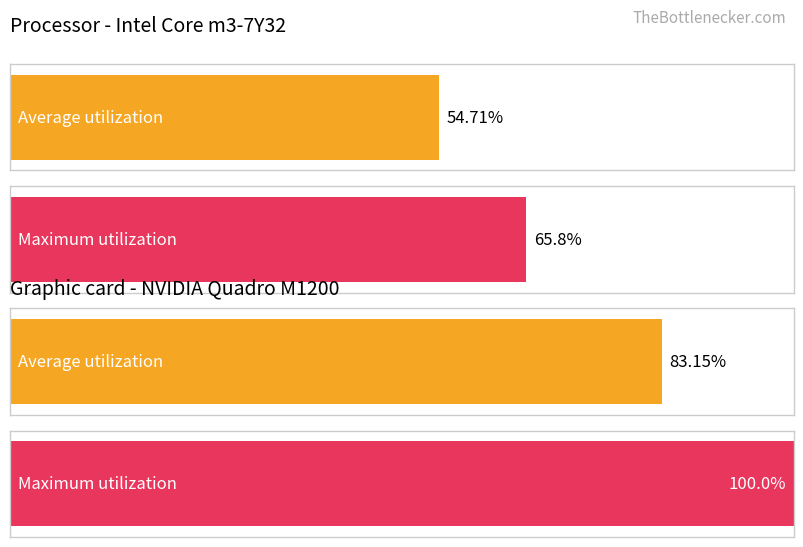

How many series are shown in this chart?

2